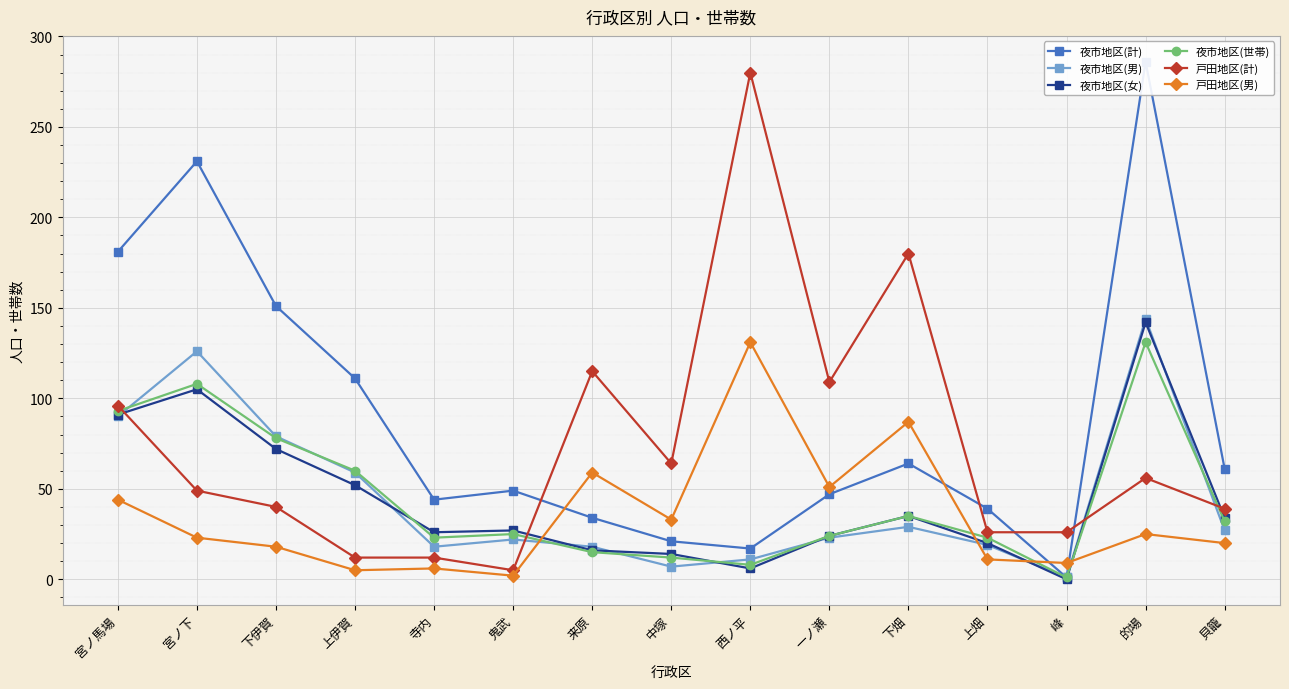

How many series are shown in this chart?

6